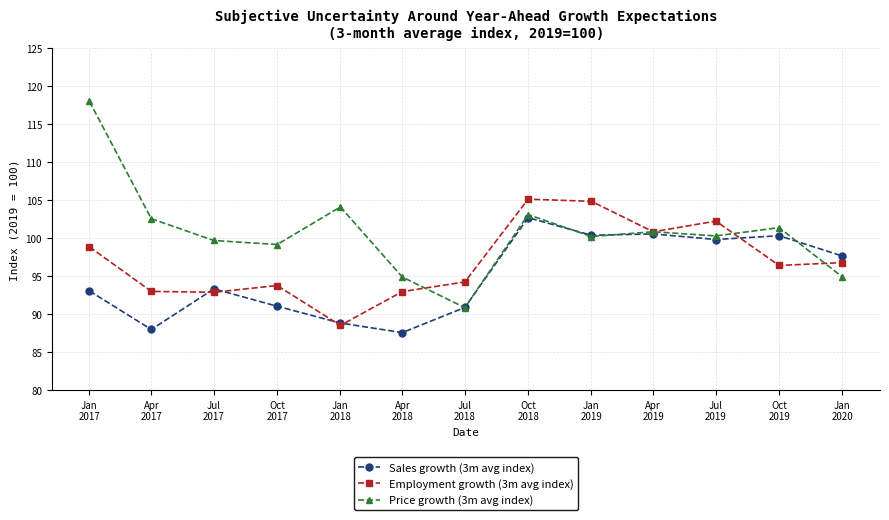

What is the average value of the Price growth (3m avg index) series?

100.7